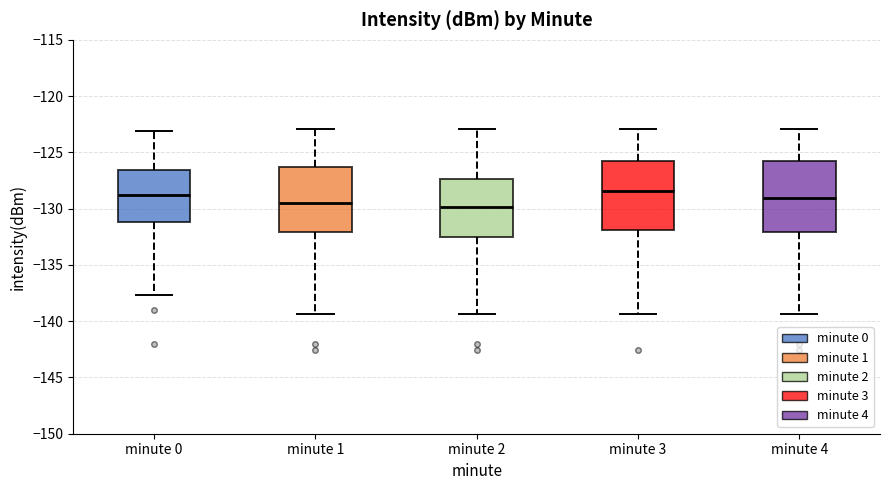

Reading left to right, transcribe this box plot: for each box, give where its median line is, the range the box spans, and where its two whiskers end, as read against the y-axis. The values are not printed on the chart, so give them approximately, as read against the axis.

minute 0: median -129.0, box -131.0 to -126.5, whiskers -137.5 to -123.0
minute 1: median -129.5, box -132.0 to -126.5, whiskers -139.5 to -123.0
minute 2: median -130.0, box -132.5 to -127.5, whiskers -139.5 to -123.0
minute 3: median -128.5, box -132.0 to -126.0, whiskers -139.5 to -123.0
minute 4: median -129.0, box -132.0 to -126.0, whiskers -139.5 to -123.0